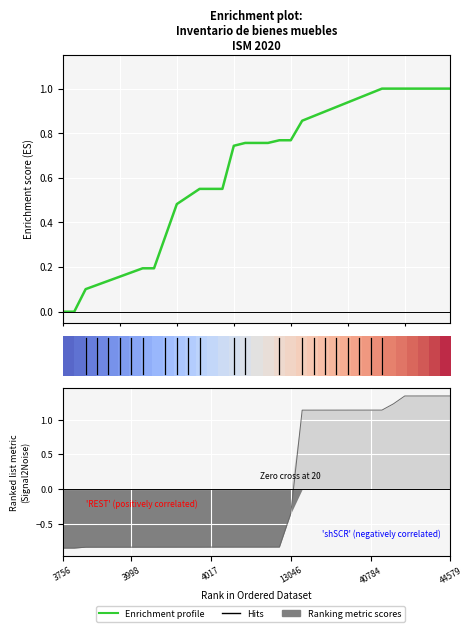

At which category does the chart reach its peak across all series?

44579